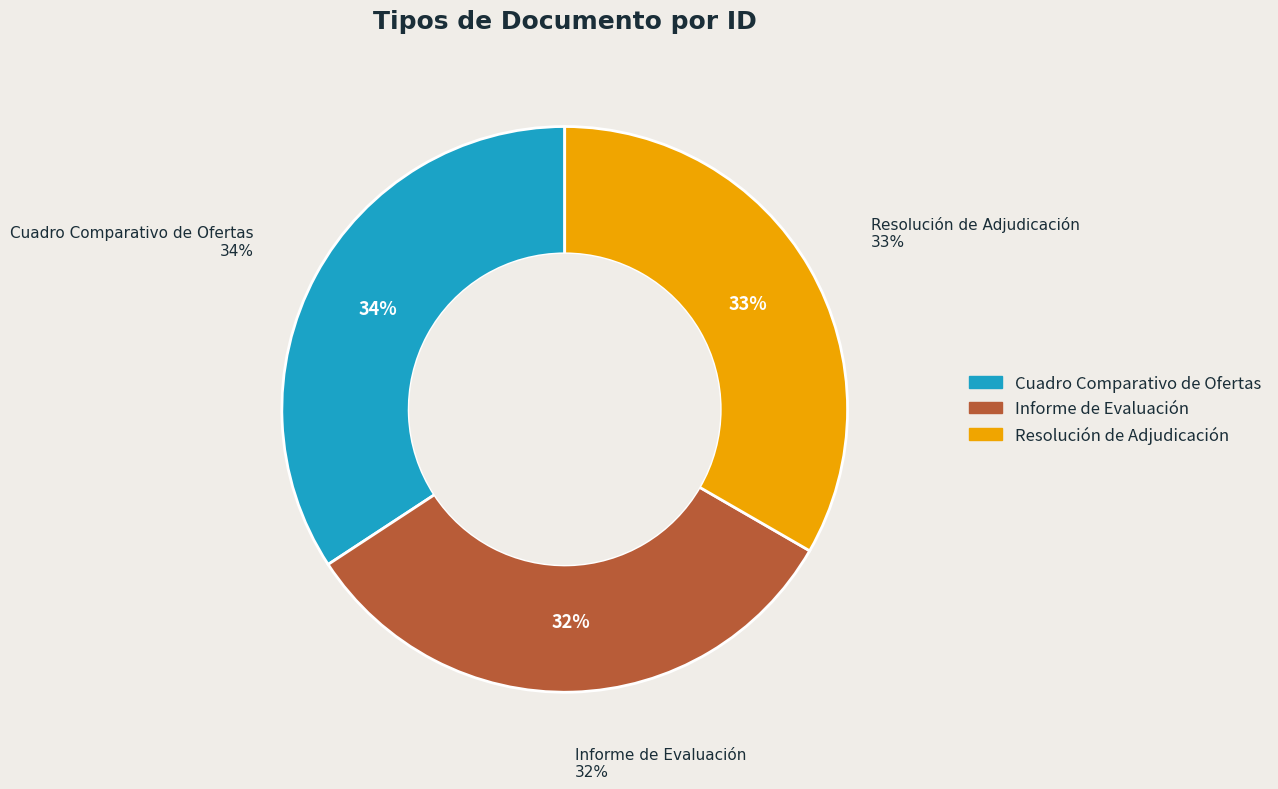

Does Informe de Evaluación represent more than half of the total?

No